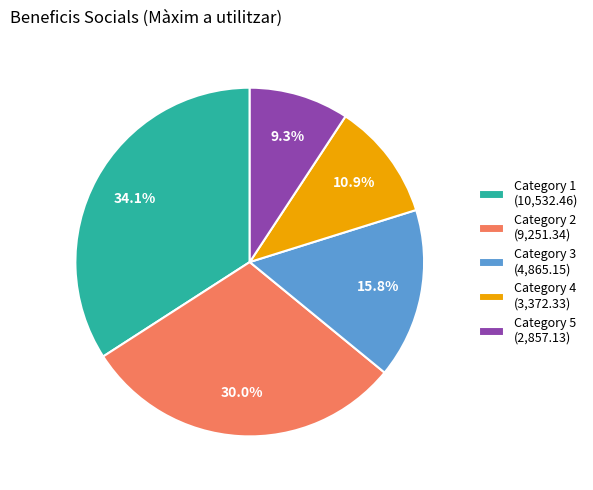

Is there a majority slice in this chart?

No